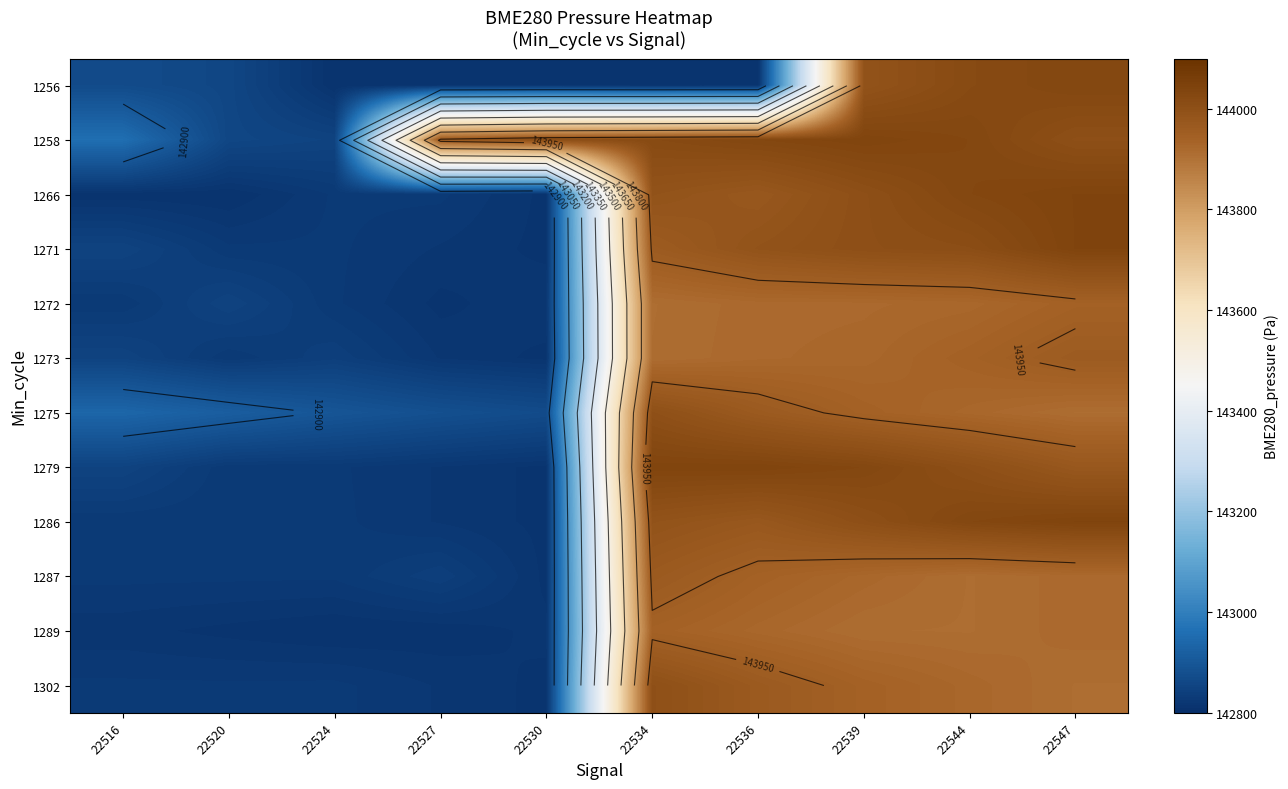

What is the difference between the highest and lowest values at 22536?

1226.7